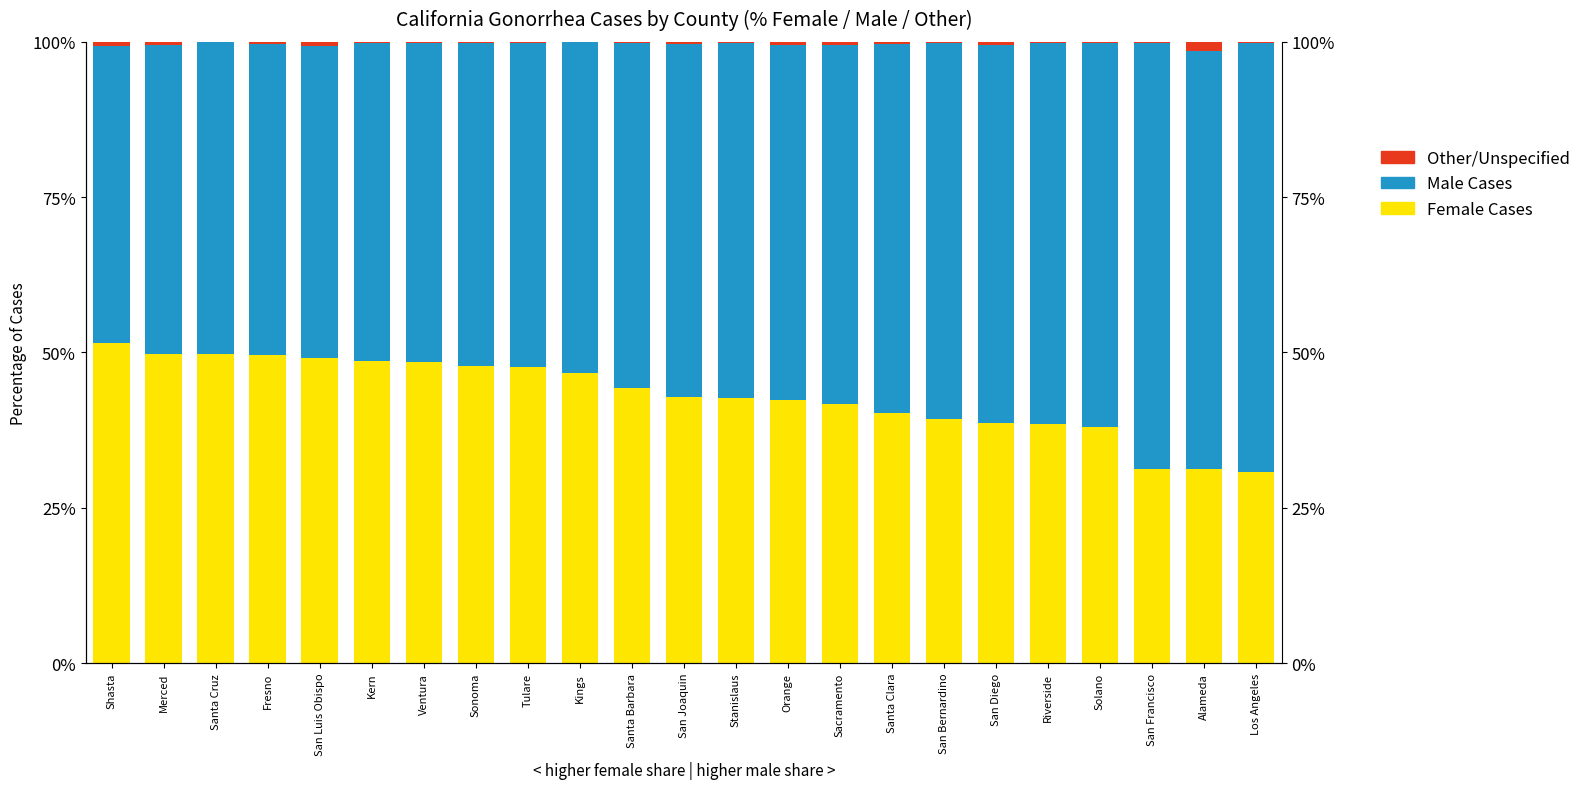

How many data points in Female Cases are less than 42?

9